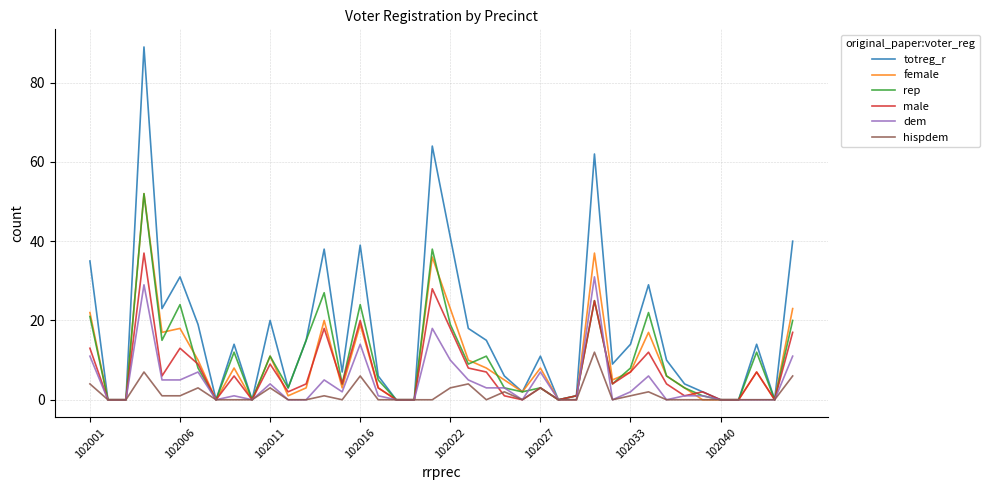

Which series has the widest spread of values?

totreg_r